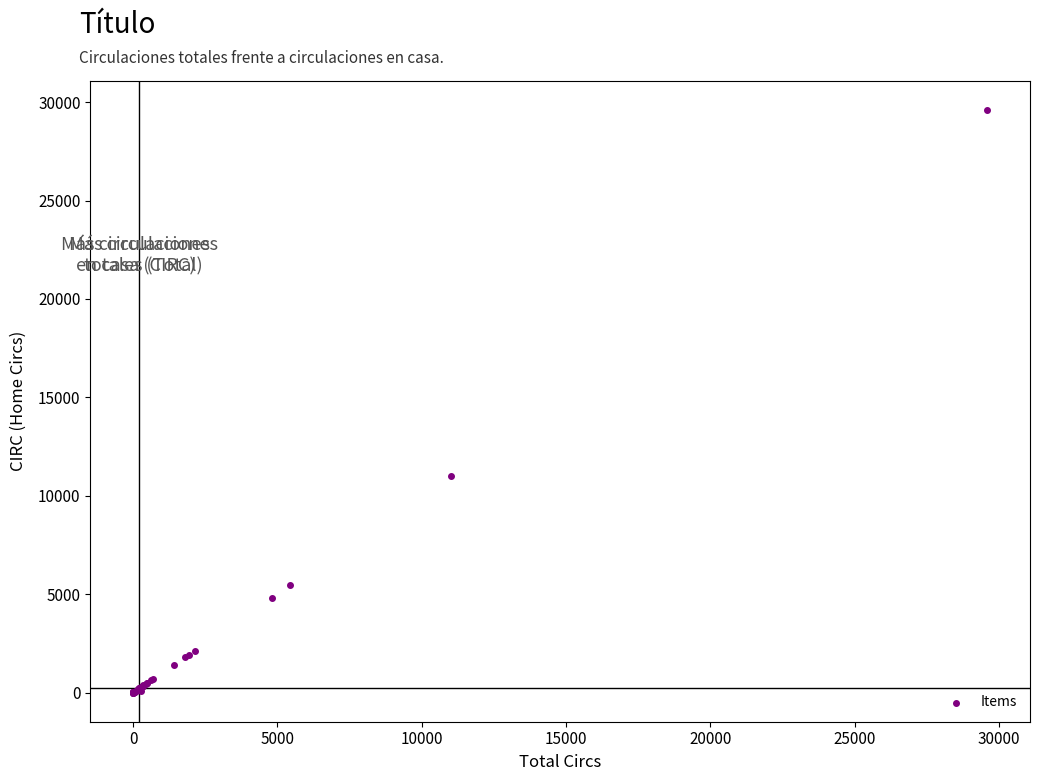

What Y value in the scatter plot is closest to 14797?

11028